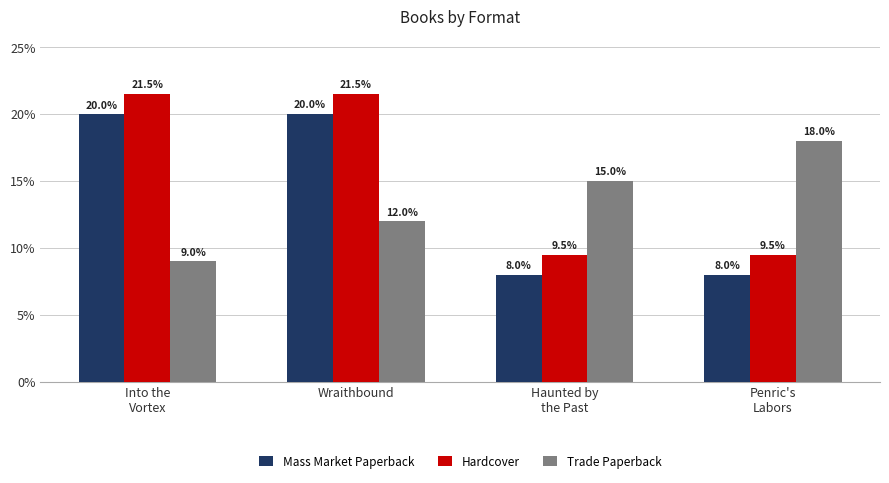

What is the difference between the maximum and minimum values in the Mass Market Paperback series?

12.0